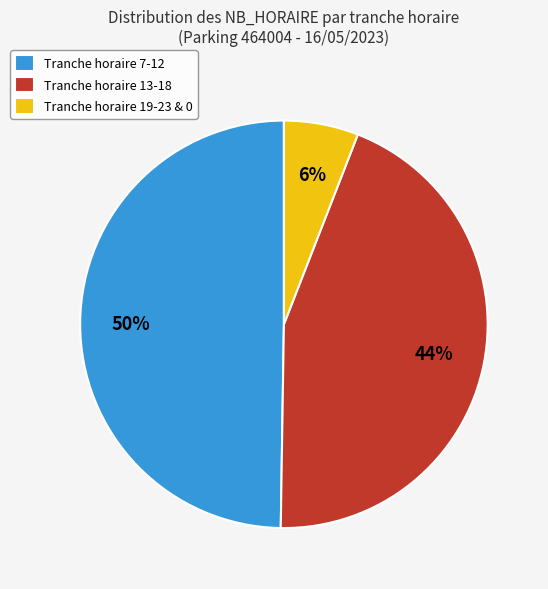

Combined, do Tranche horaire 19-23 & 0 and Tranche horaire 7-12 account for over 50%?

Yes